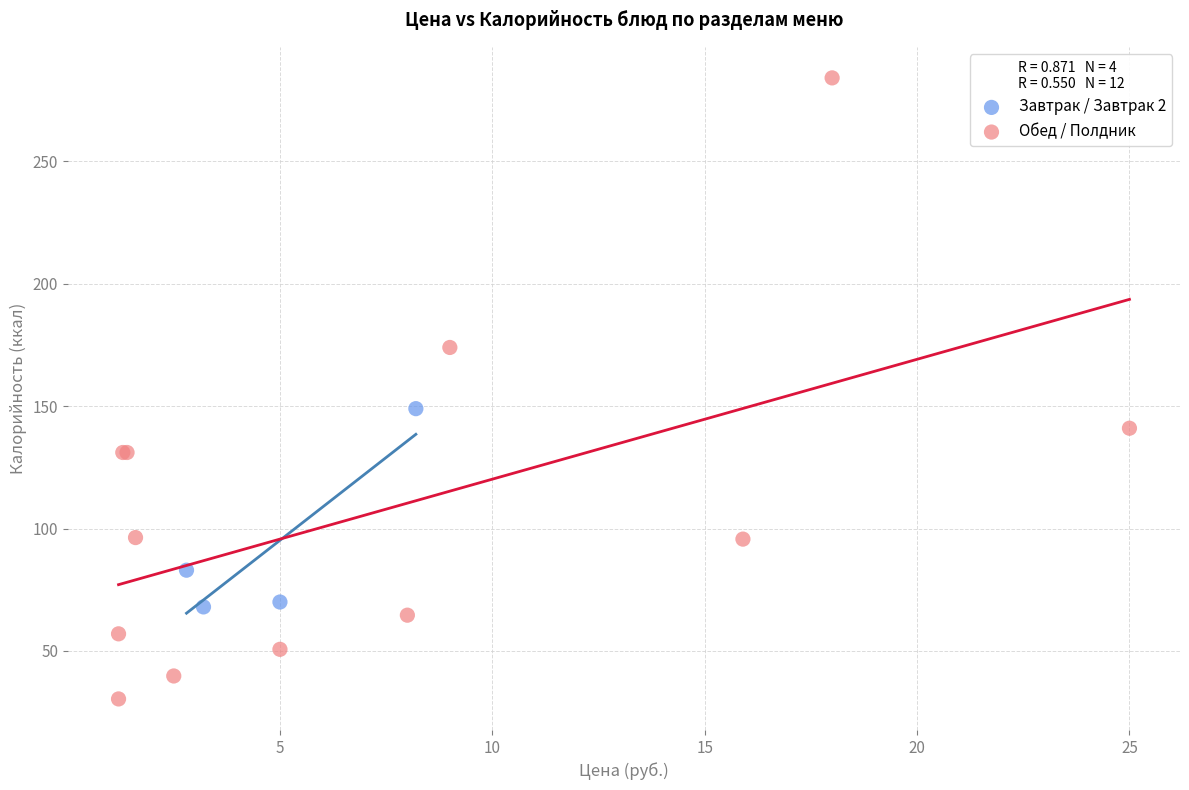

Which series contains the lowest Y value?

Обед / Полдник